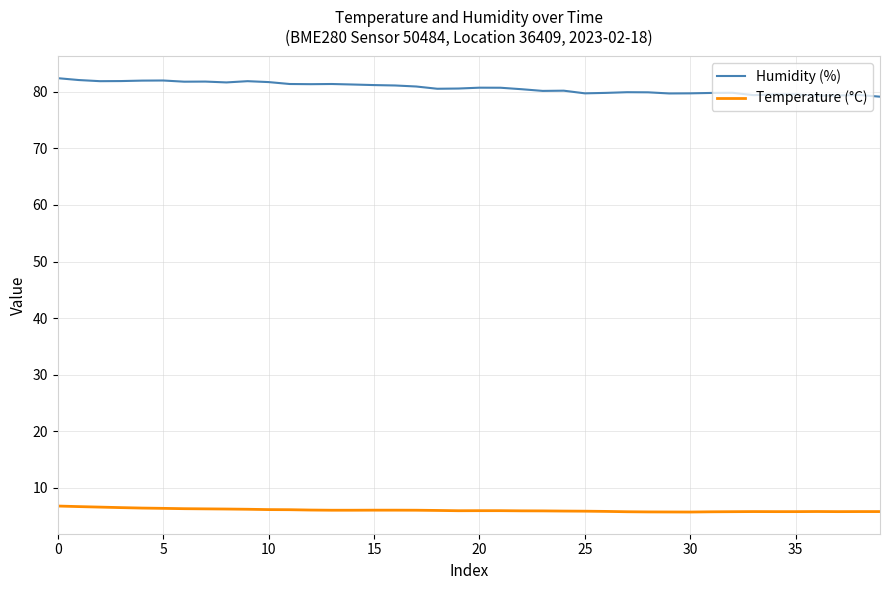

List the series in order of their peak value, highest first.

Humidity (%), Temperature (°C)